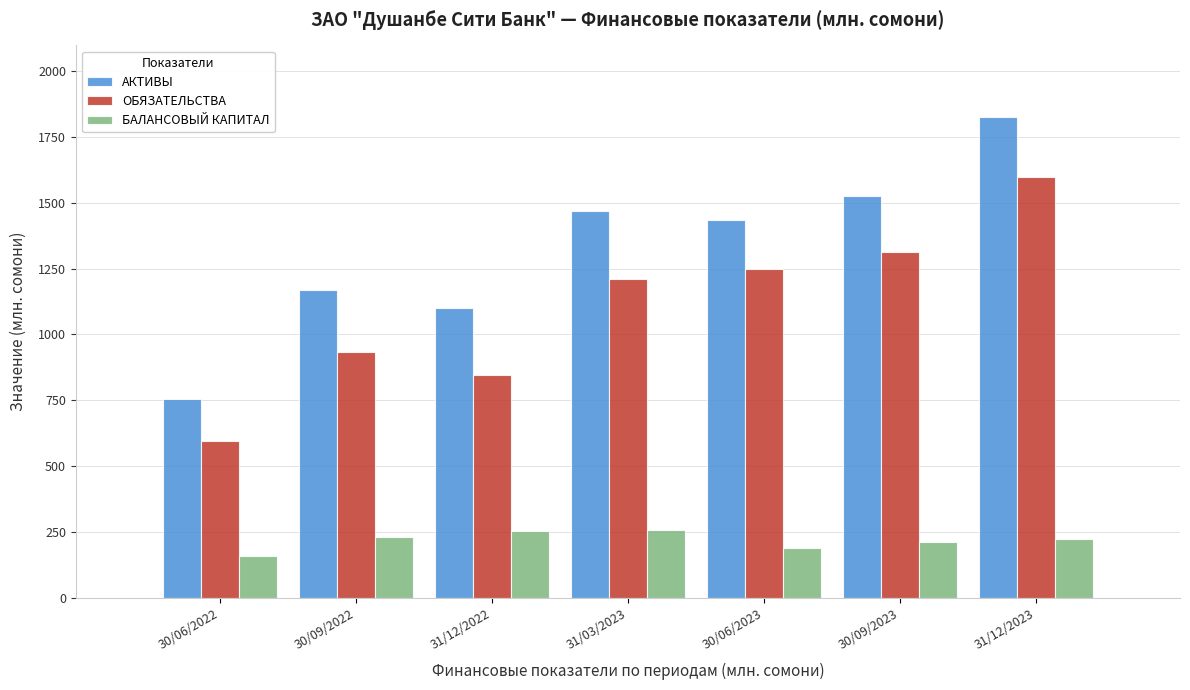

What is the difference between the highest and lowest values at 31/12/2023?

1599.5